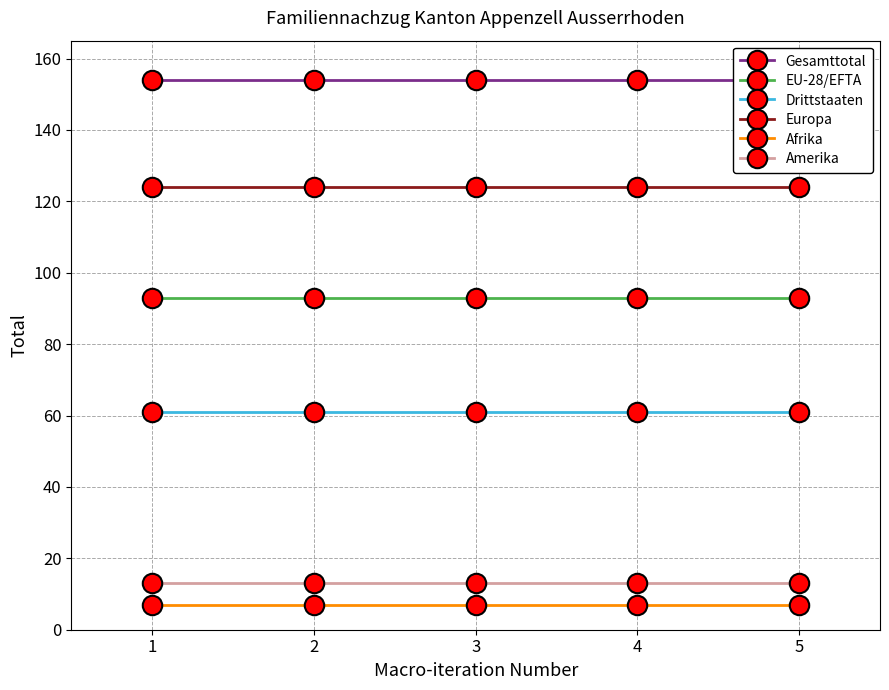

True or false: EU-28/EFTA and Europa intersect in this chart.

False